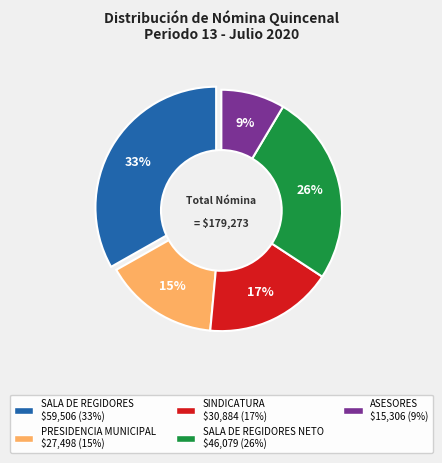

What is the largest slice in the pie chart?

SALA DE REGIDORES